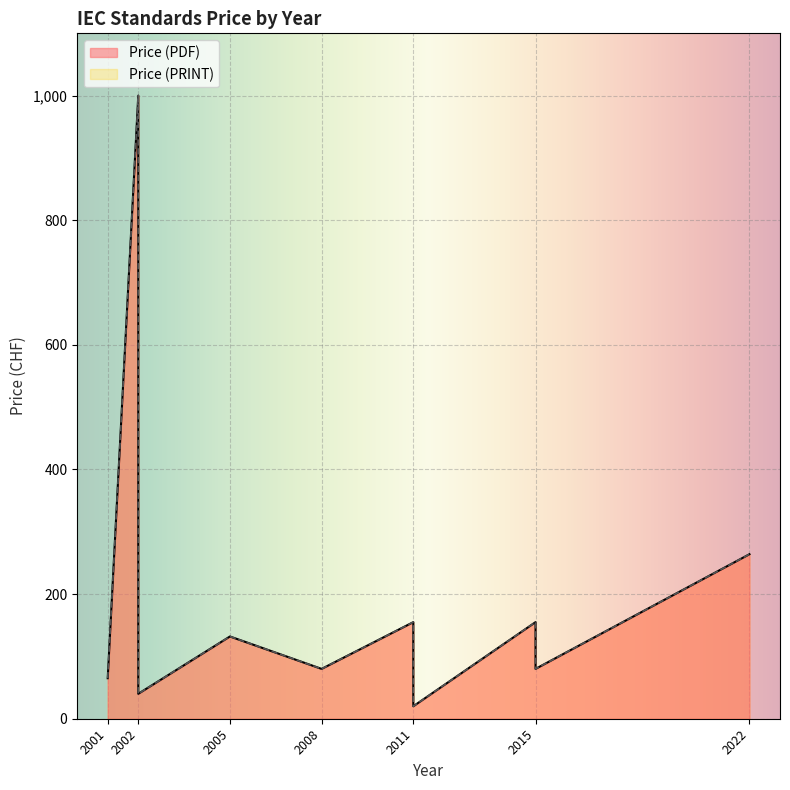

Where is the first local minimum for Price (PDF)?

2002